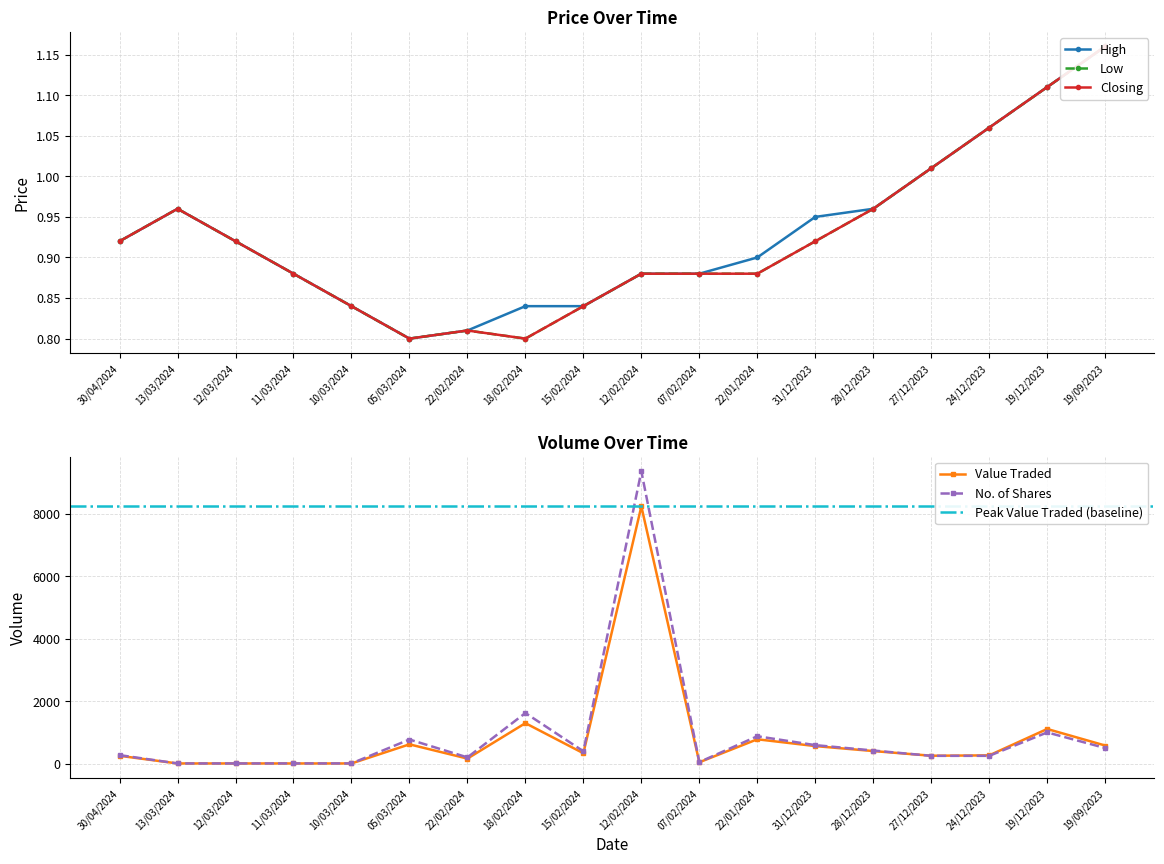

Rank the series by their maximum value, from highest to lowest.

High, Low, Closing